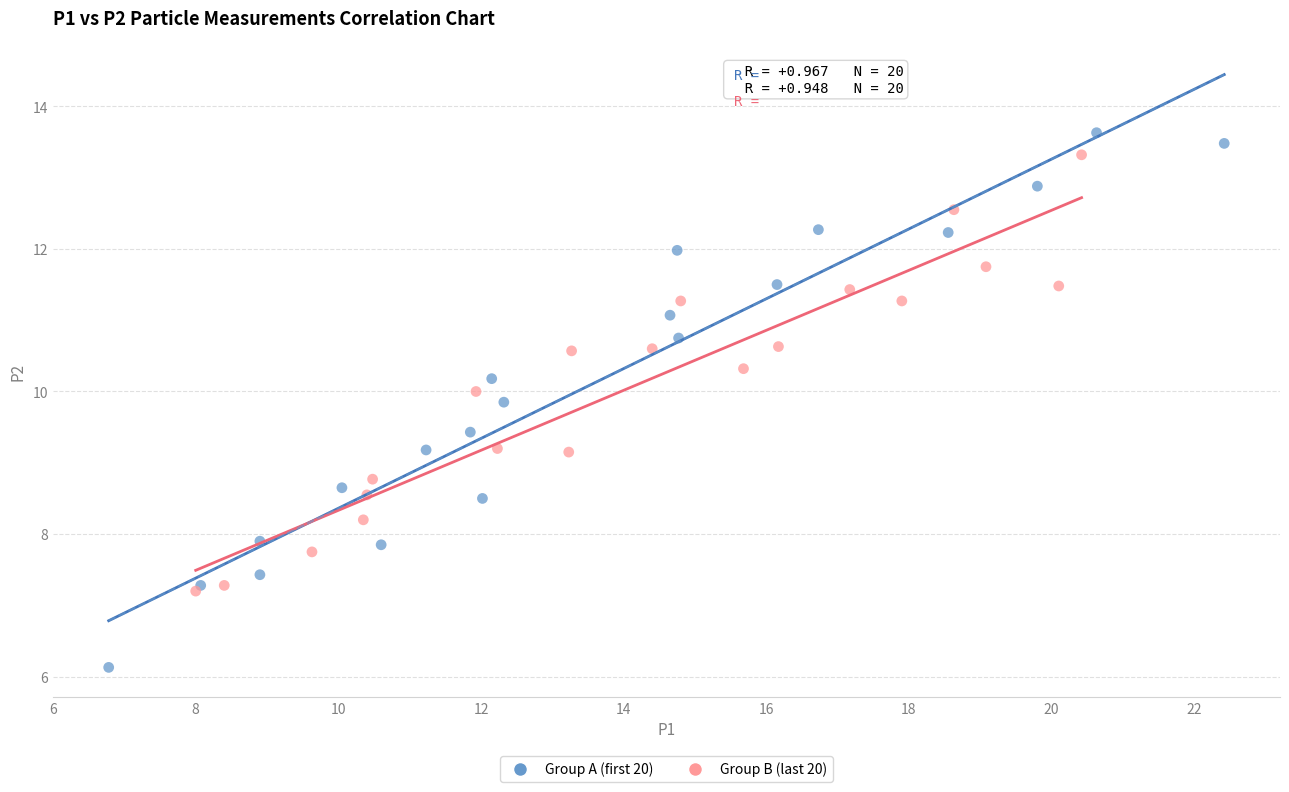

What are all the series names shown in the legend?

Group A (first 20), Group B (last 20)